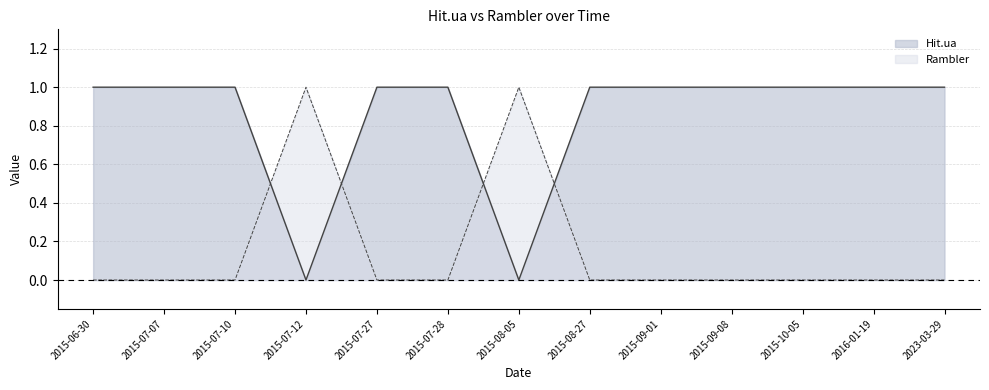

What is the label of the 2nd point from the left?

2015-07-07